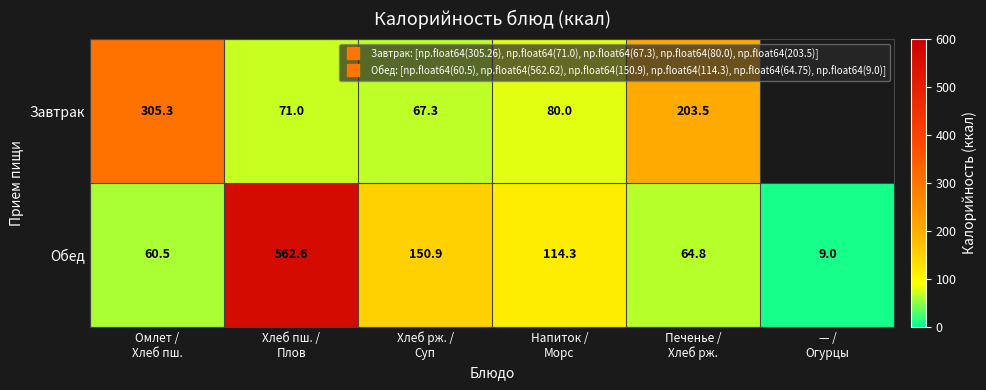

How many series are shown in this chart?

2